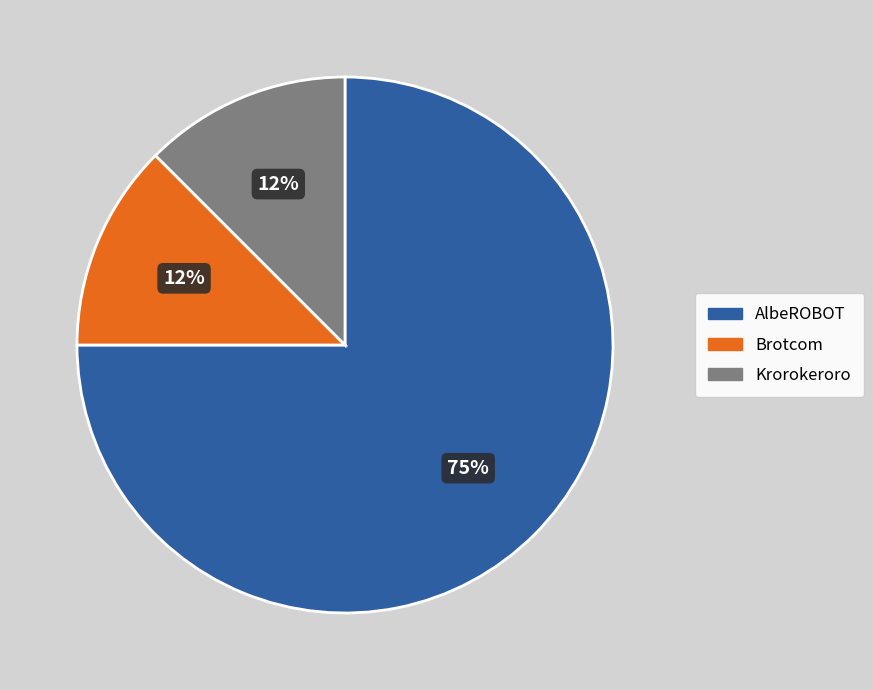

Is AlbeROBOT the majority of the pie?

Yes